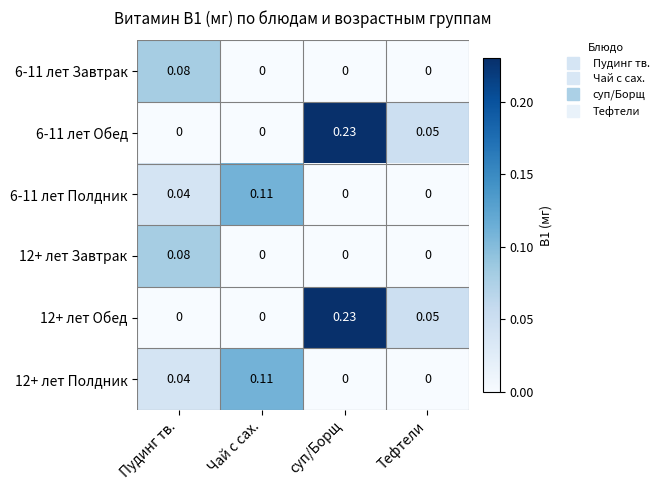

At which label does 6-11 лет Полдник reach its peak?

Чай с сах.